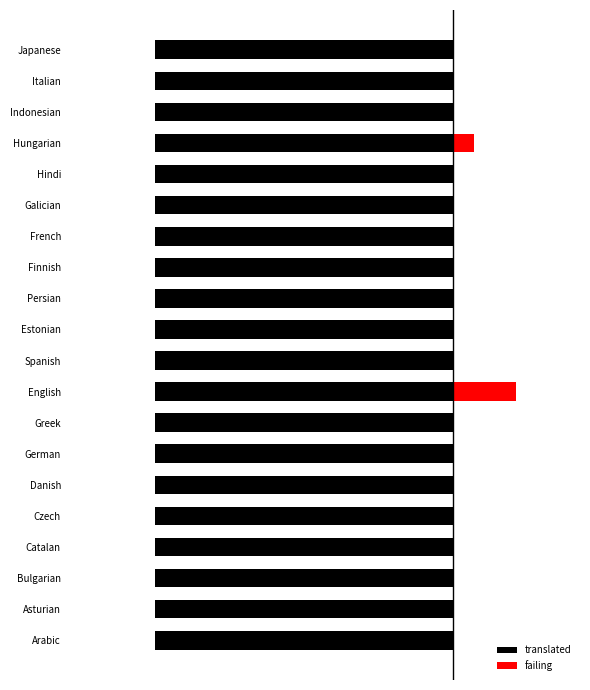

Rank the categories by failing value from lowest to highest.

Arabic, Asturian, Bulgarian, Catalan, Czech, Danish, German, Greek, Spanish, Estonian, Persian, Finnish, French, Galician, Hindi, Indonesian, Italian, Japanese, Hungarian, English